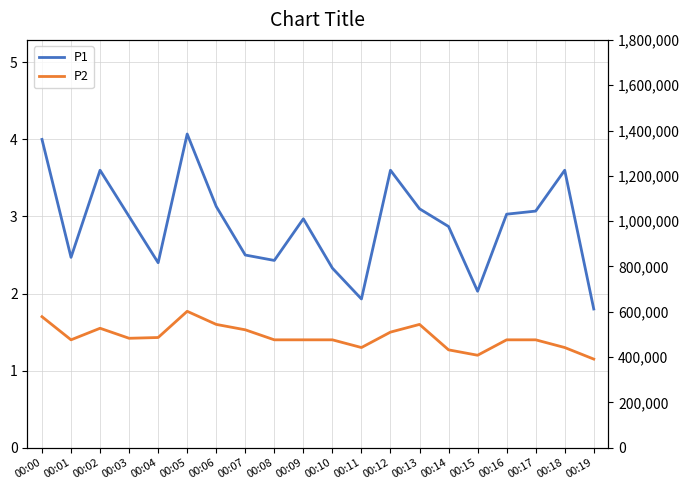

At 00:01, list the series in order from largest to smallest.

P1, P2